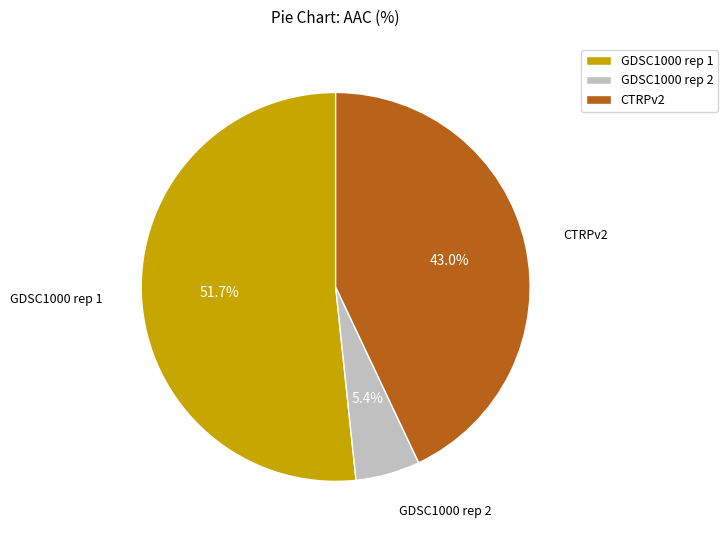

What is the largest slice in the pie chart?

GDSC1000 rep 1